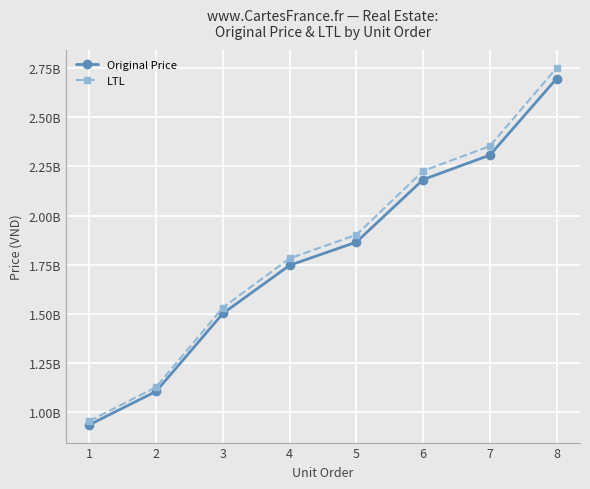

Reading left to right, transcribe all the data shown in this chart.

Original Price: 1=936097240	2=1105768721	3=1501985067	4=1747058415	5=1864879205	6=2182852504	7=2307193355	8=2696615630
LTL: 1=954819173	2=1127884081	3=1532024766	4=1781999590	5=1902176750	6=2226509543	7=2353337264	8=2750547939